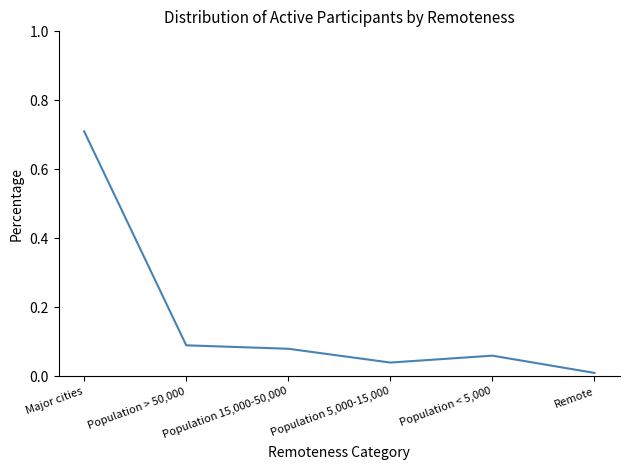

What is the sum of all values?

1.0